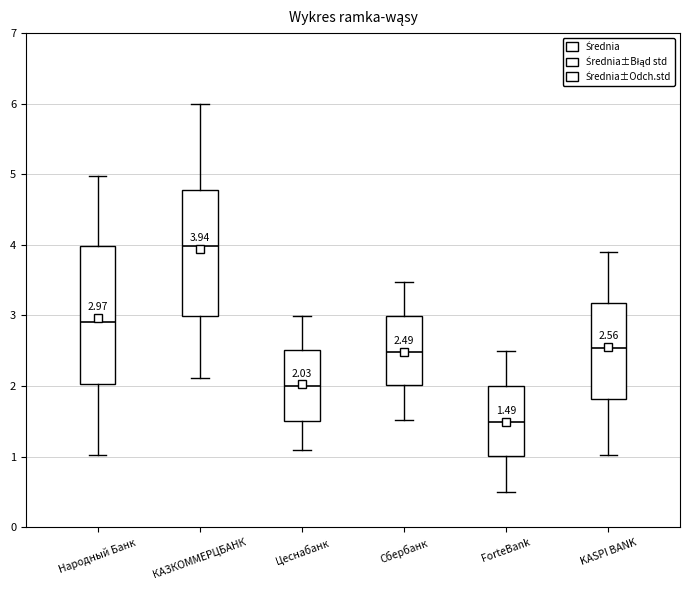

Which box is the tallest, from its lower edge to its upper edge?

Народный Банк